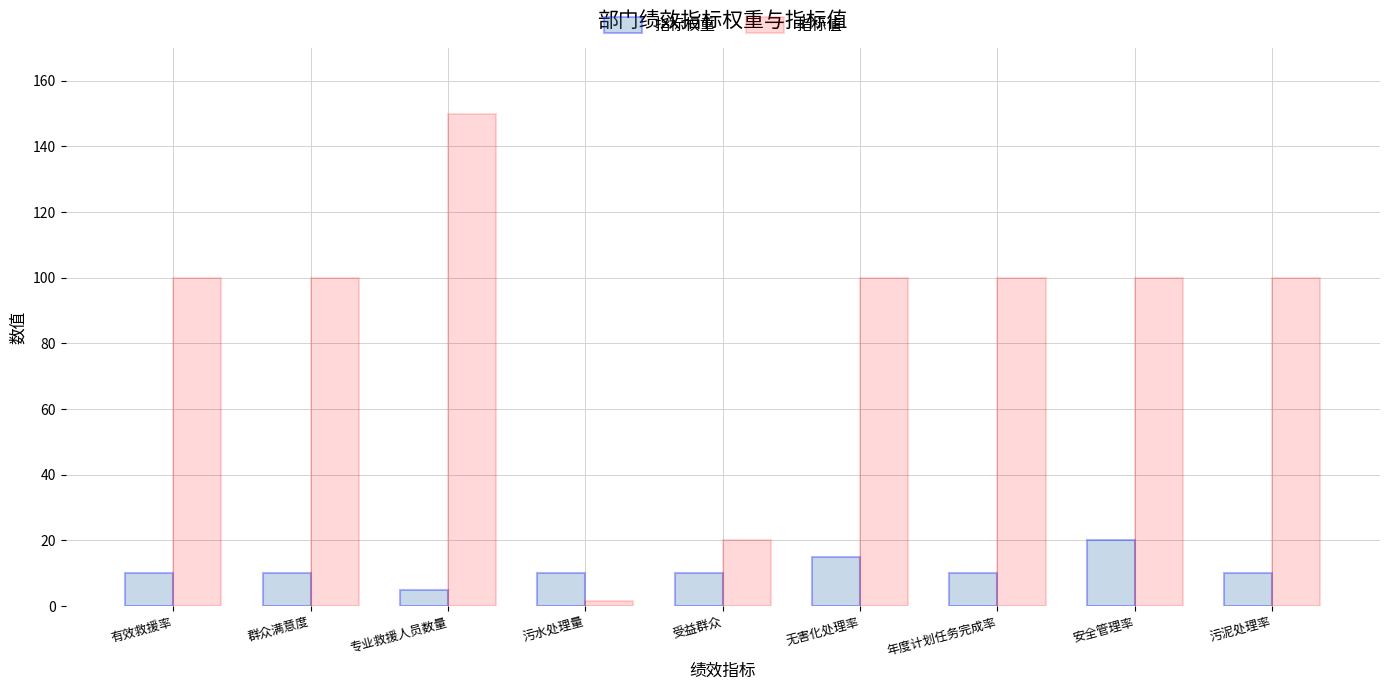

What is the value of the 指标权重 bar at the 5th from the left?

10.0